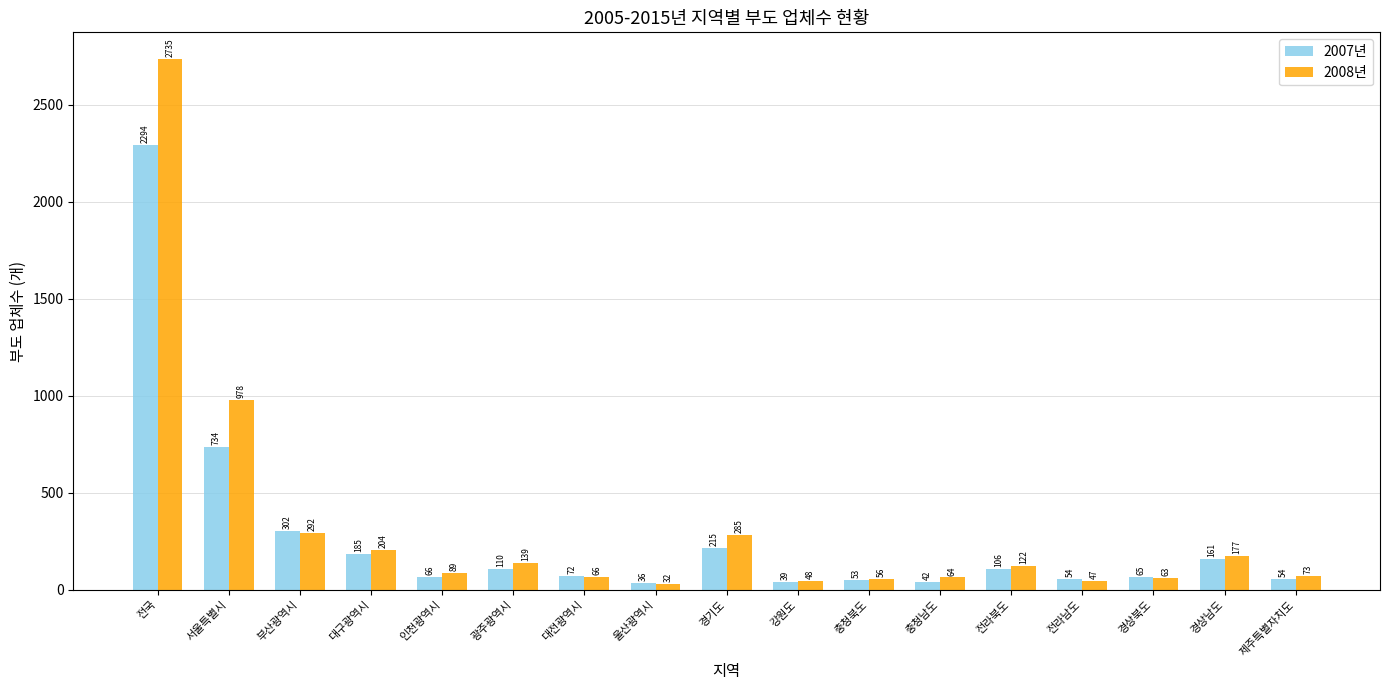

True or false: 2007년 has a value of 66 at 인천광역시.

True